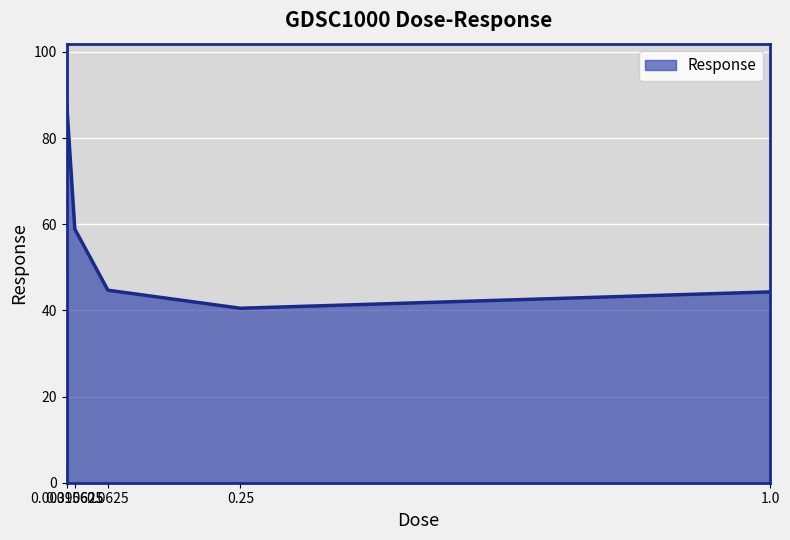

What is the average value?

55.4